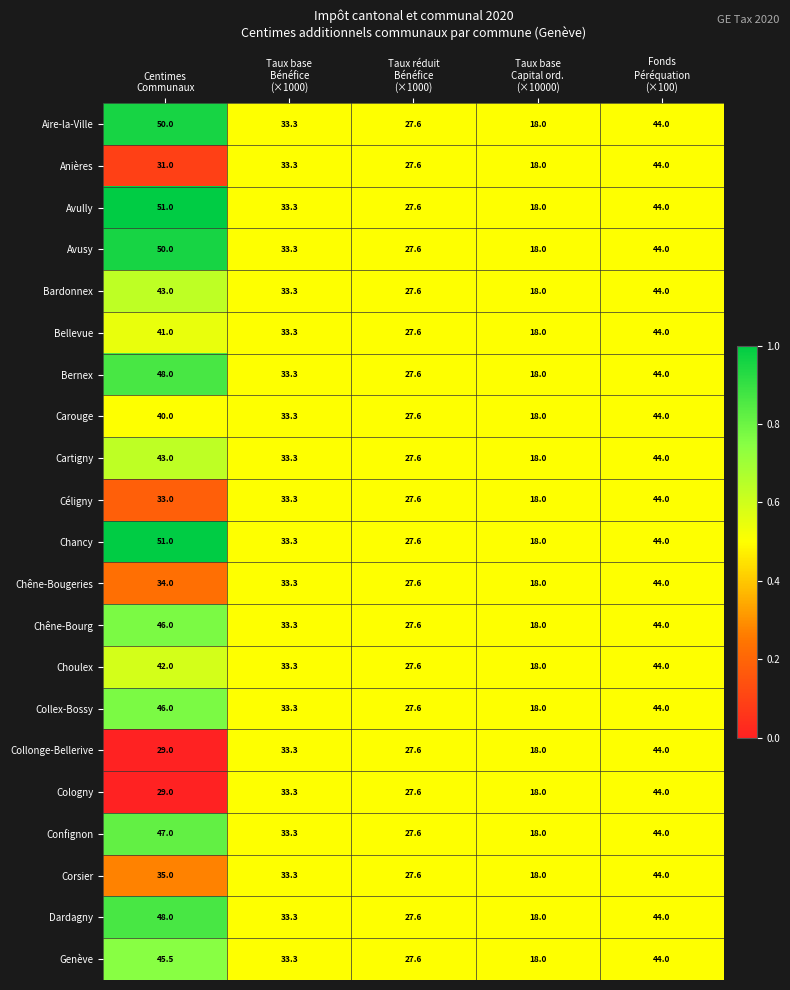

What is the minimum value shown in the chart?

18.0